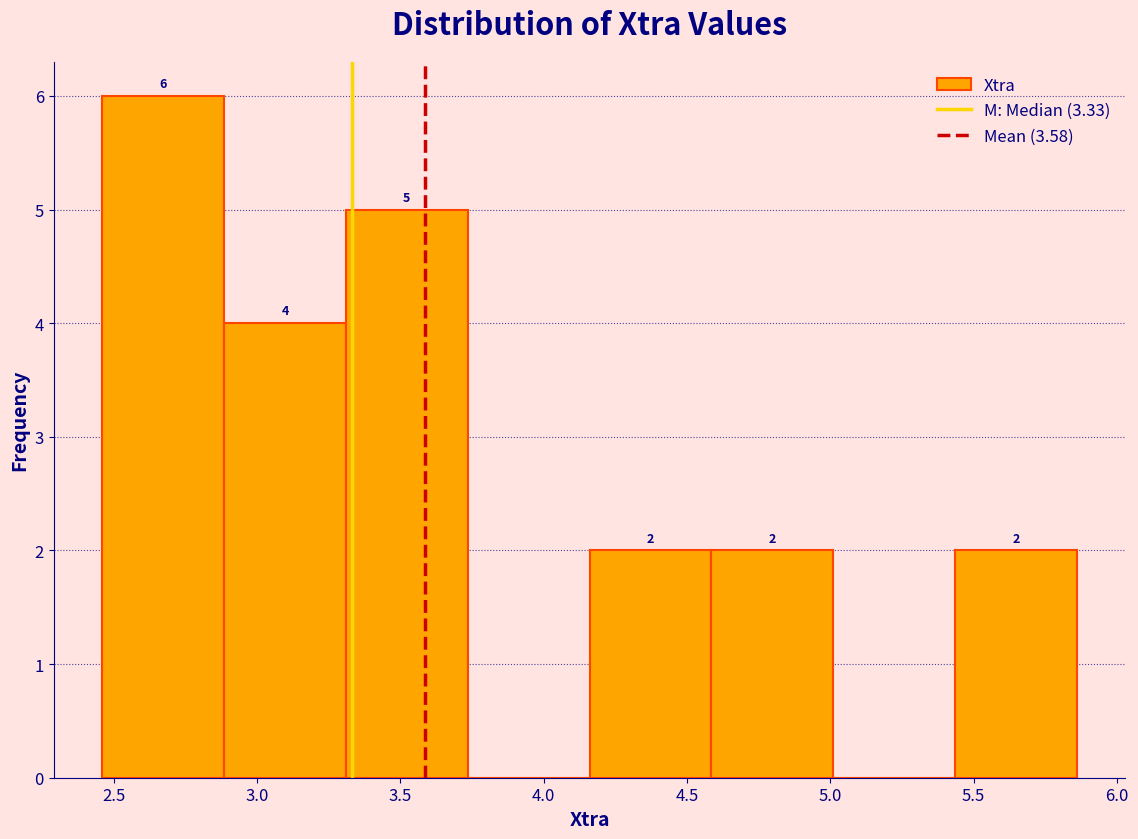

Over which range of the x-axis is the bar tallest?

2.460 to 2.885